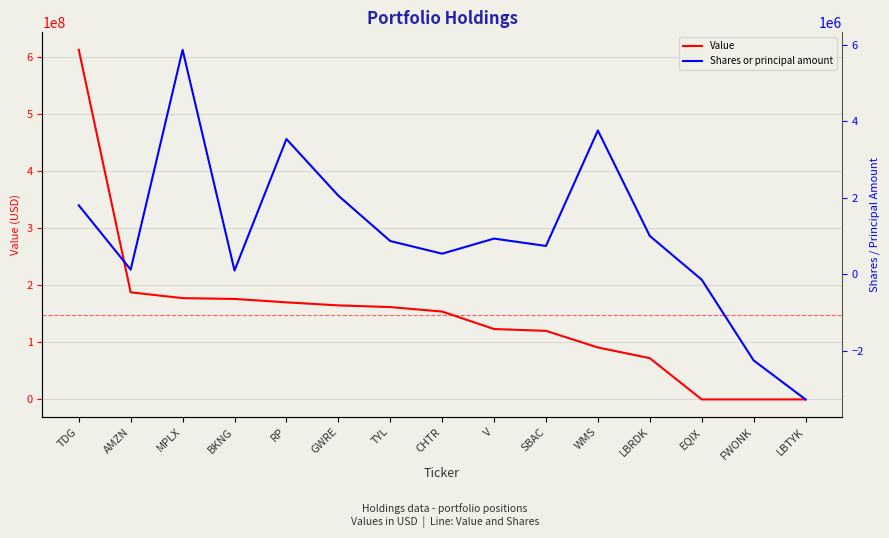

Rank the series at EQIX from lowest to highest value.

Shares or principal amount, Value